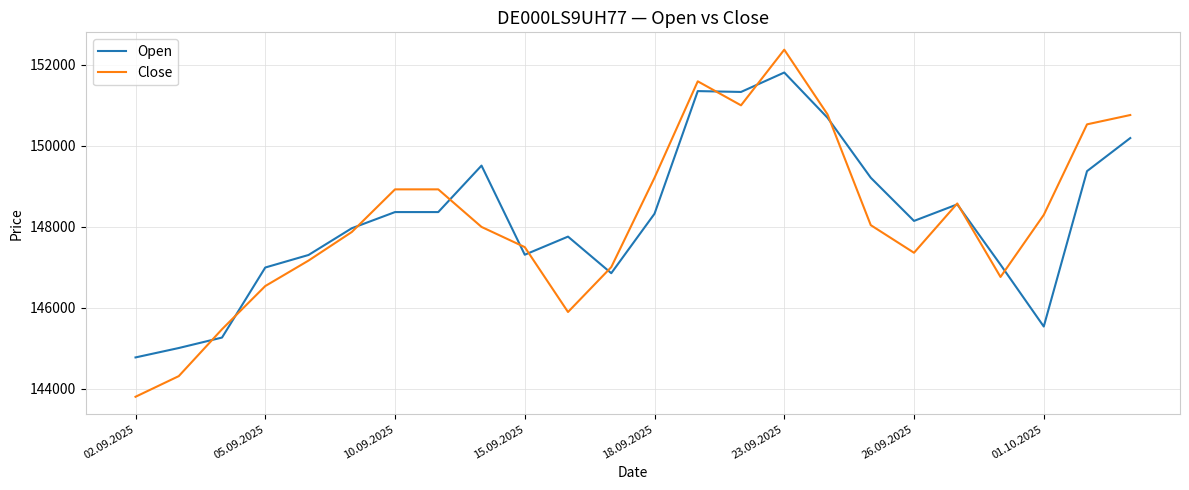

Does the chart have visible grid lines?

Yes